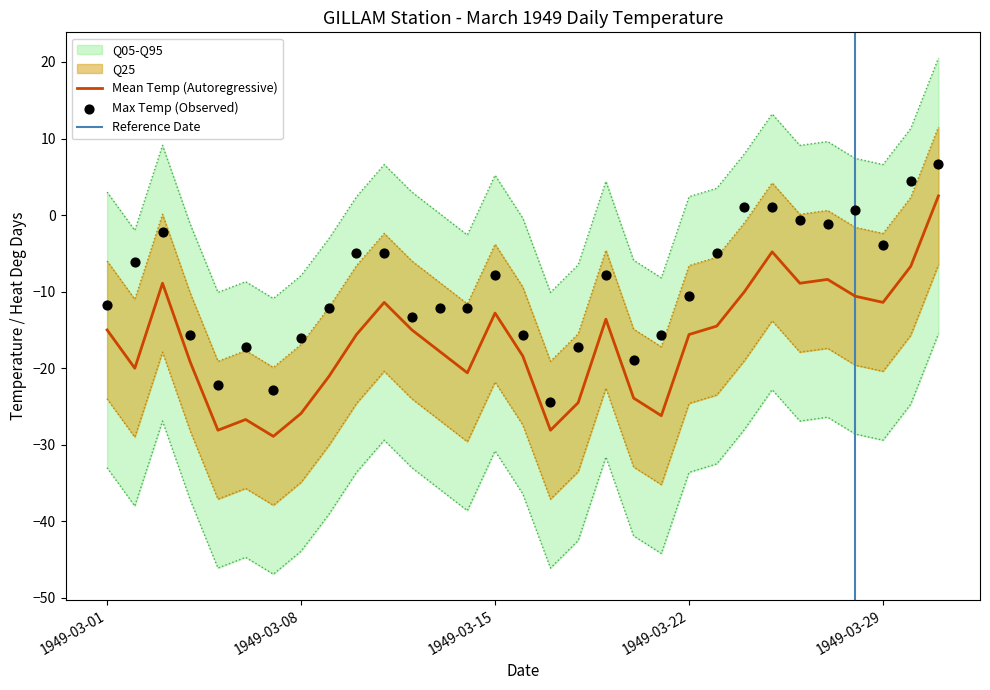

The value of Mean Temp (Autoregressive) at 1949-03-01 is -19.8. True or false?

False